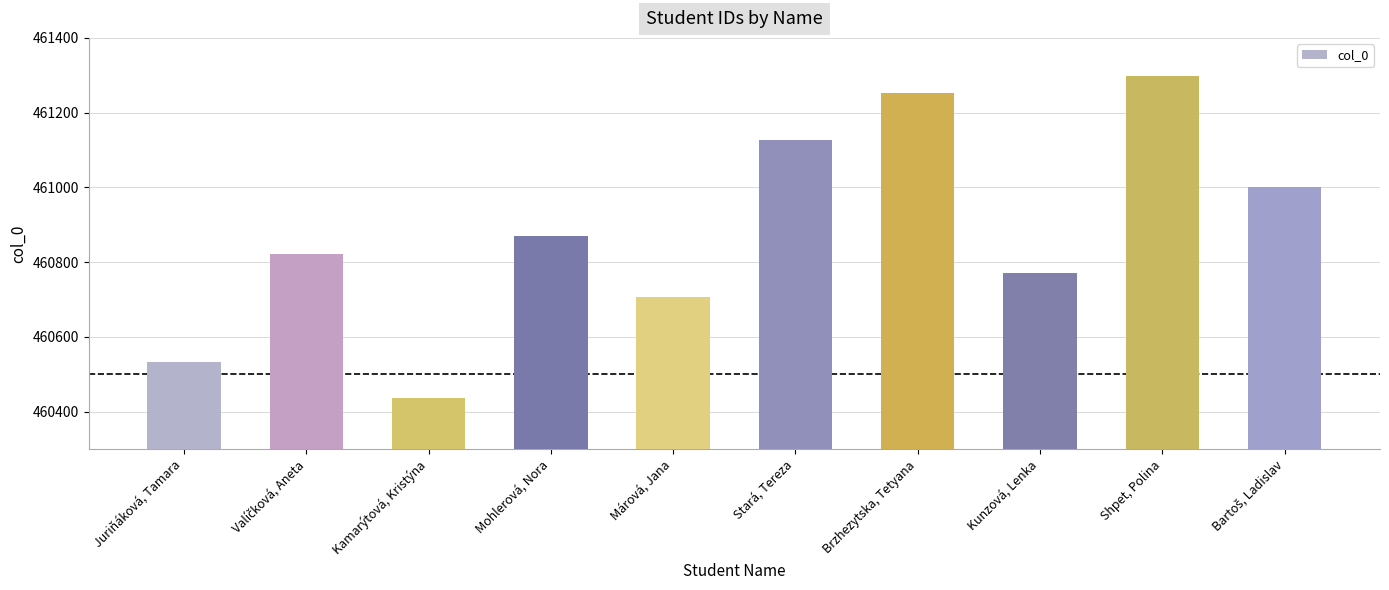

What is the change in value from Kamarýtová, Kristýna to Brzhezytska, Tetyana?

+815